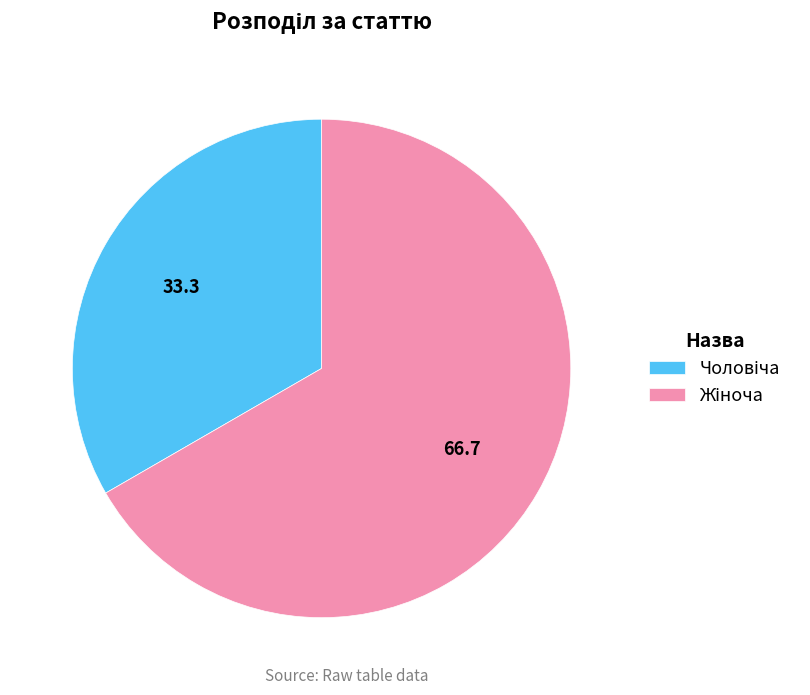

Does any single category account for the majority?

Yes